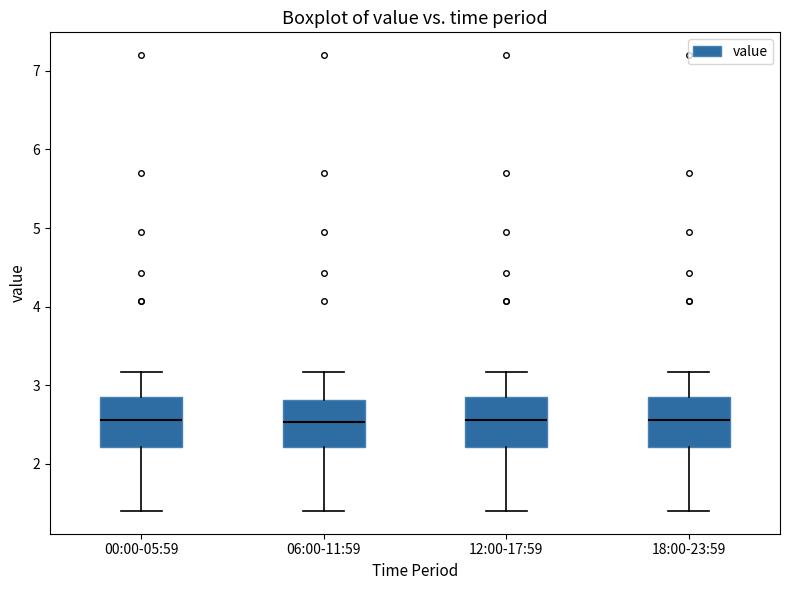

Where is the upper edge of the box for 18:00-23:59 on the y-axis? The values are not printed on the chart, so give them approximately, as read against the axis.

2.8